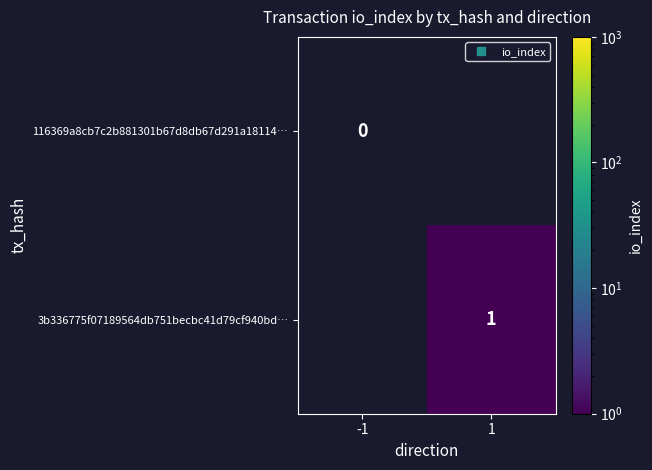

What is the greatest value displayed?

1.0